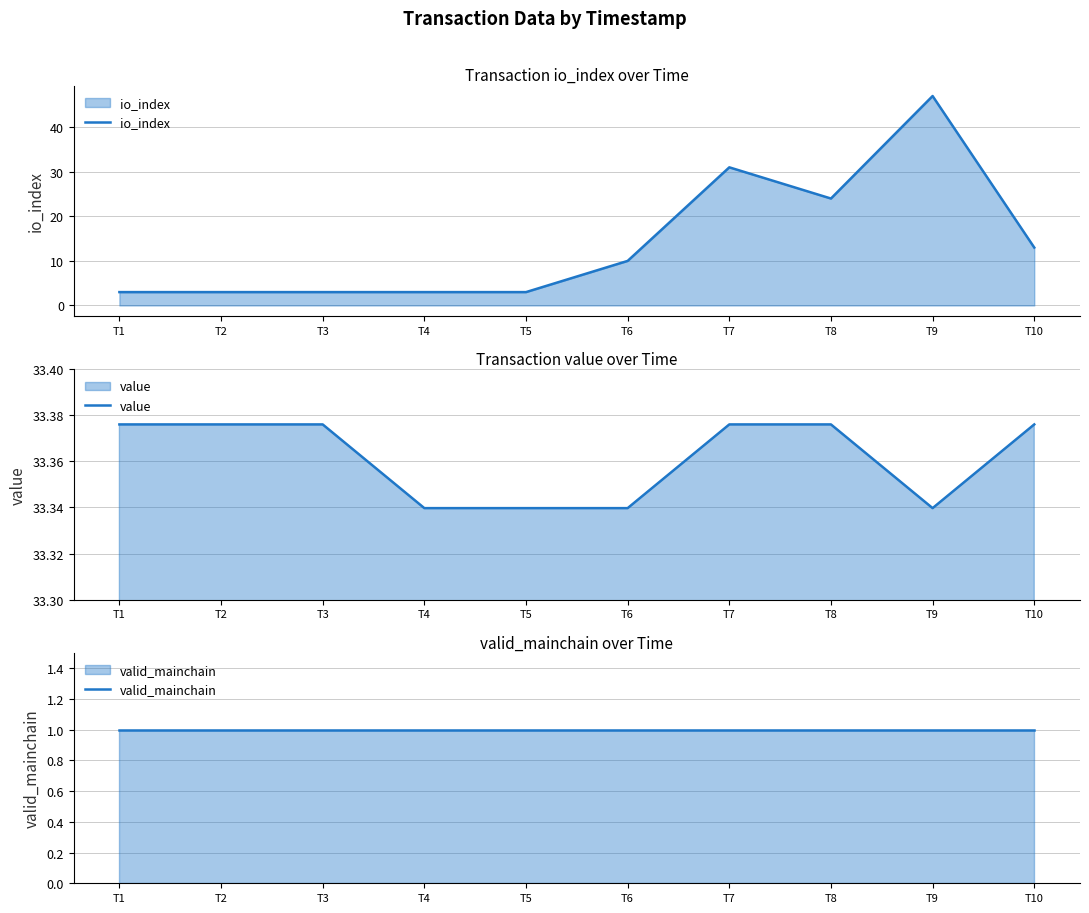

Which has a higher value, T3 or T10?

T10